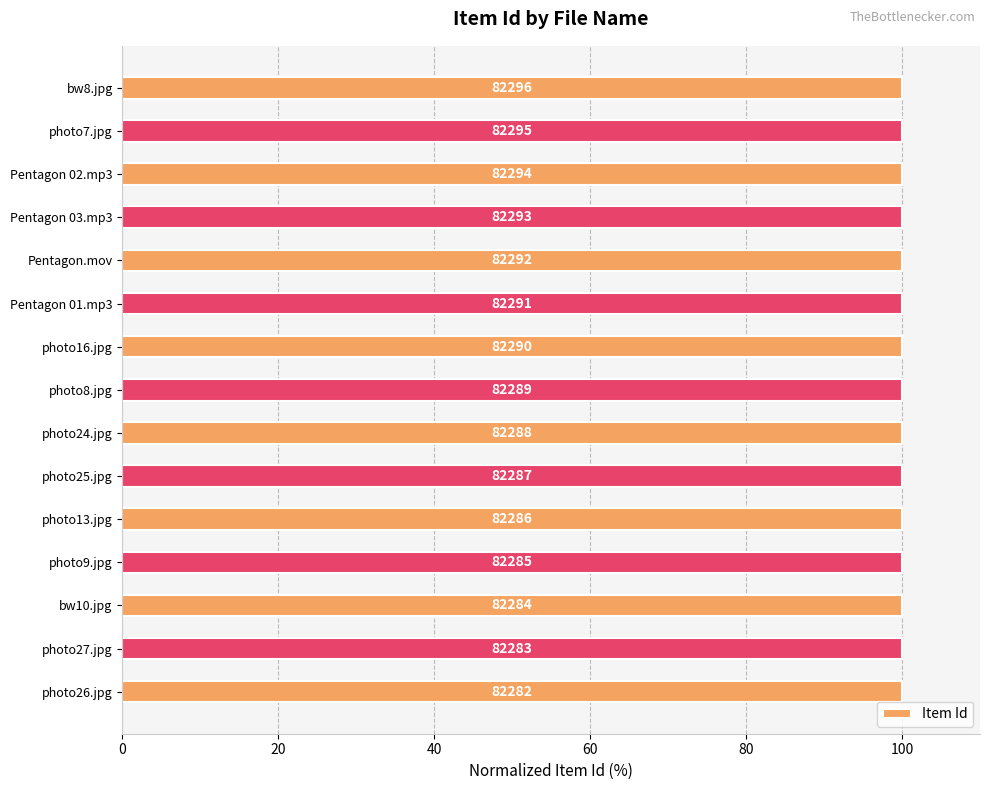

How many bars are there in total?

15